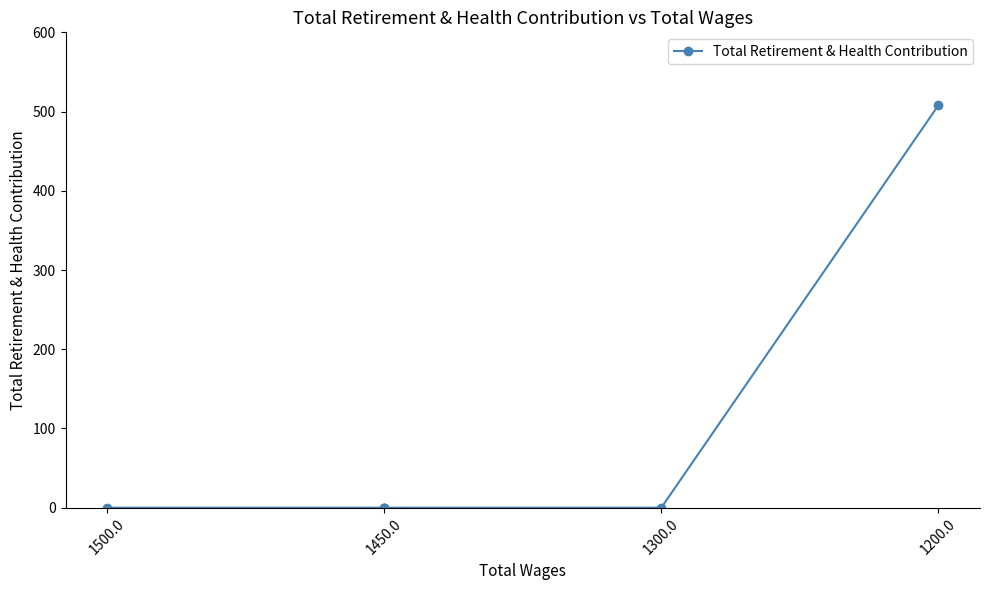

Is it true that the value at 1450.0 is 262?

False